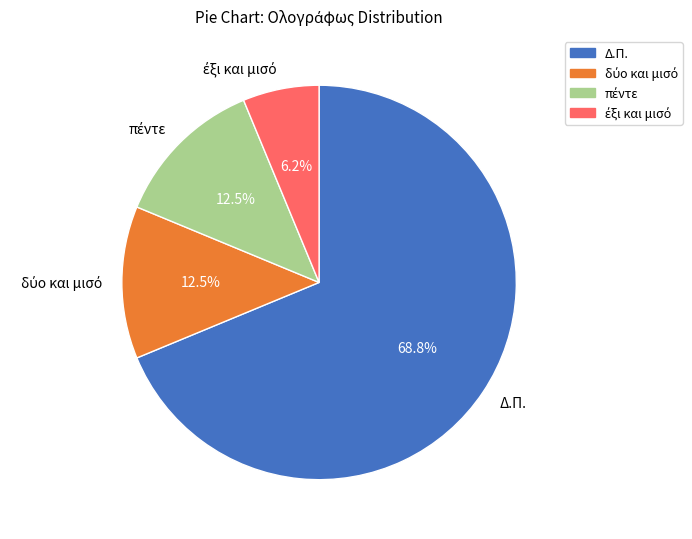

Which slice represents more than half of the pie?

Δ.Π.